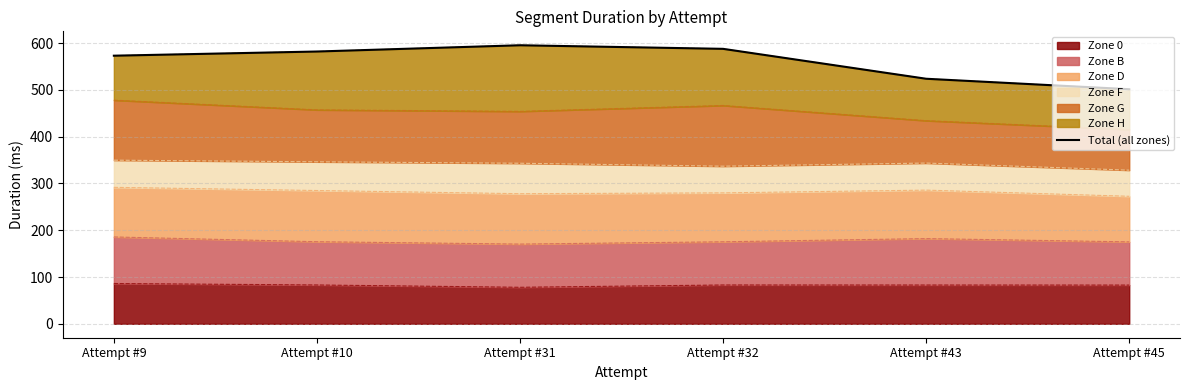

At which label does the data first exceed 582?

Attempt #10